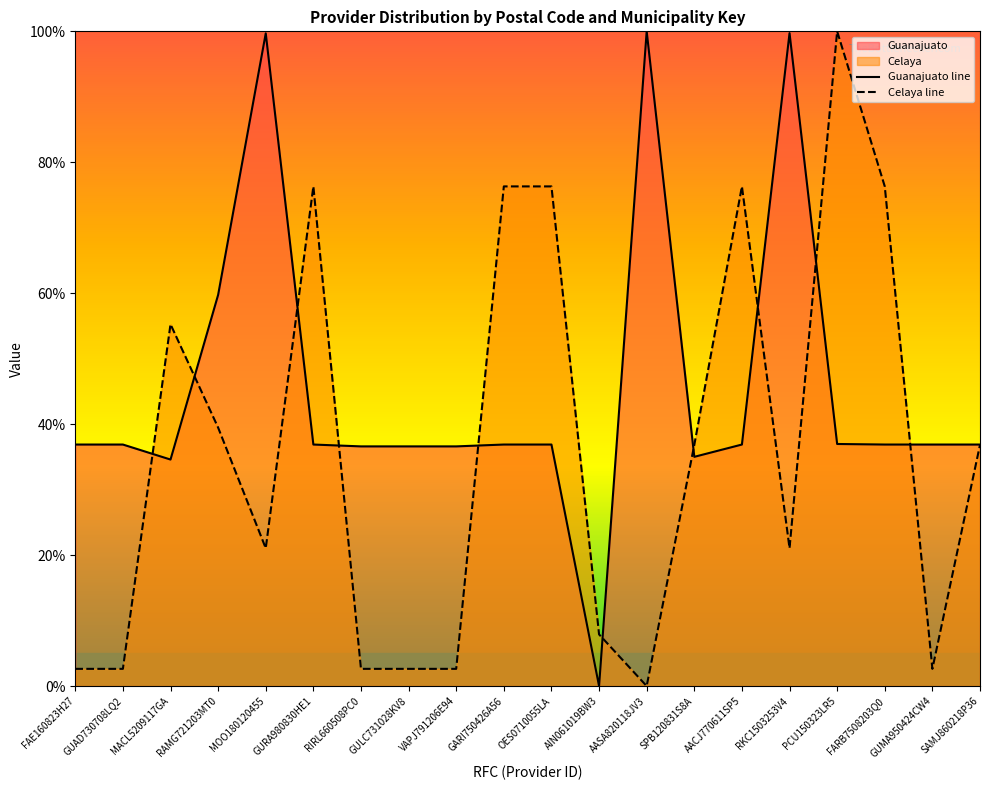

True or false: Guanajuato has more than 2 interior local peaks.

True